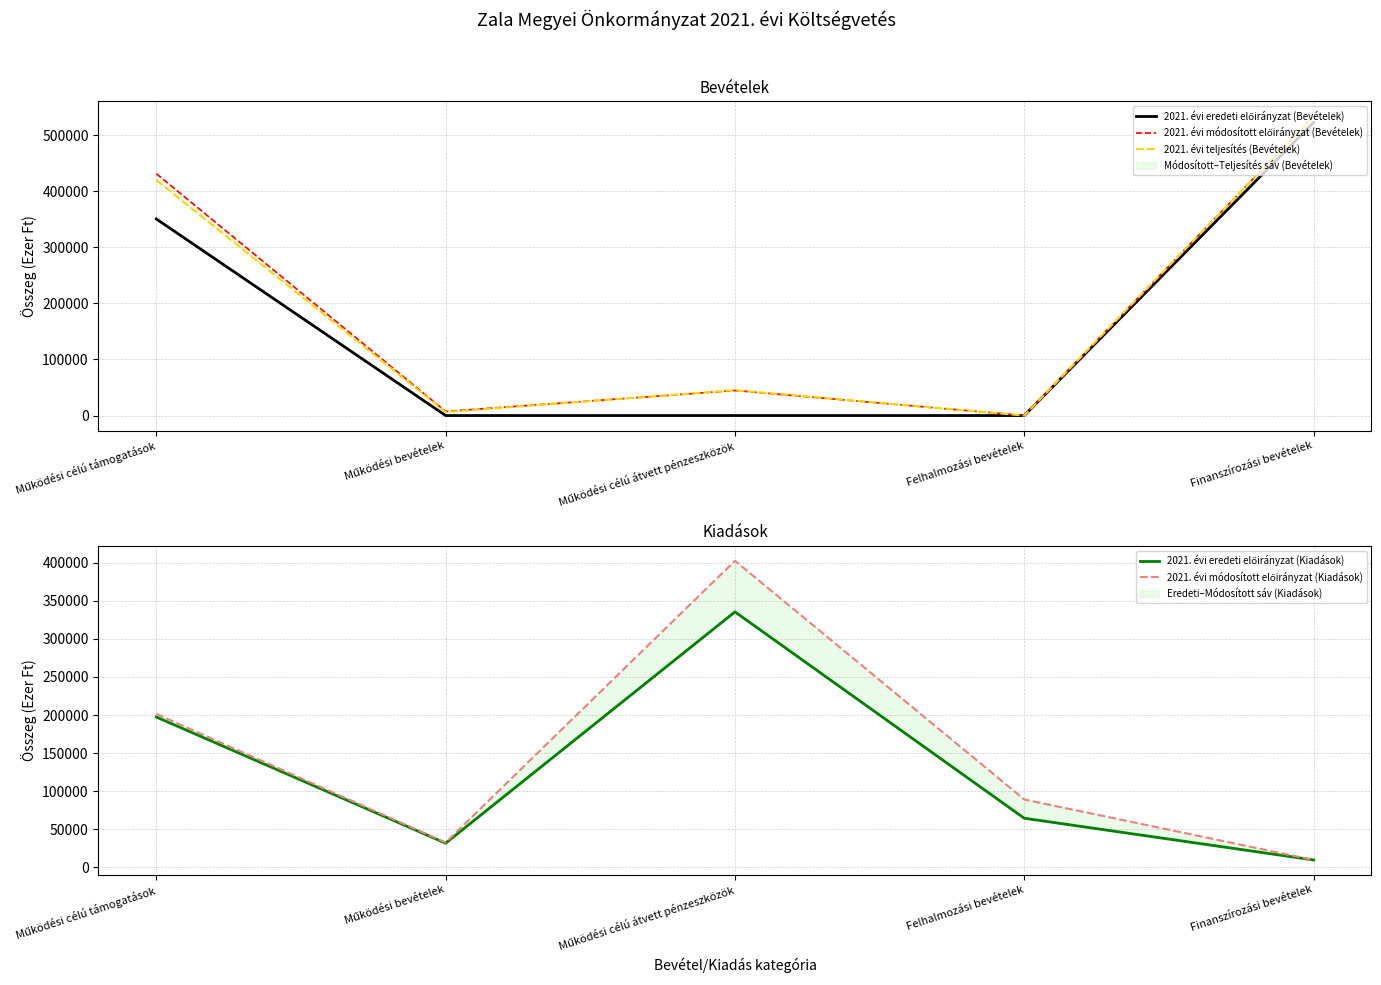

True or false: 2021. évi eredeti előirányzat (Bevételek) and 2021. évi eredeti előirányzat (Kiadások) intersect in this chart.

True